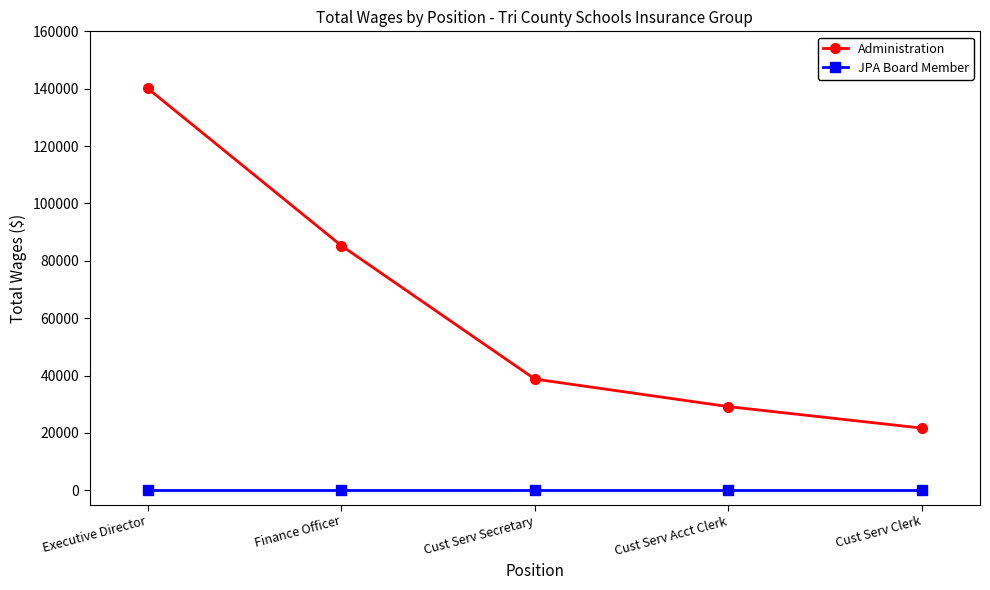

What is the label of the 1st point from the right?

Cust Serv Clerk